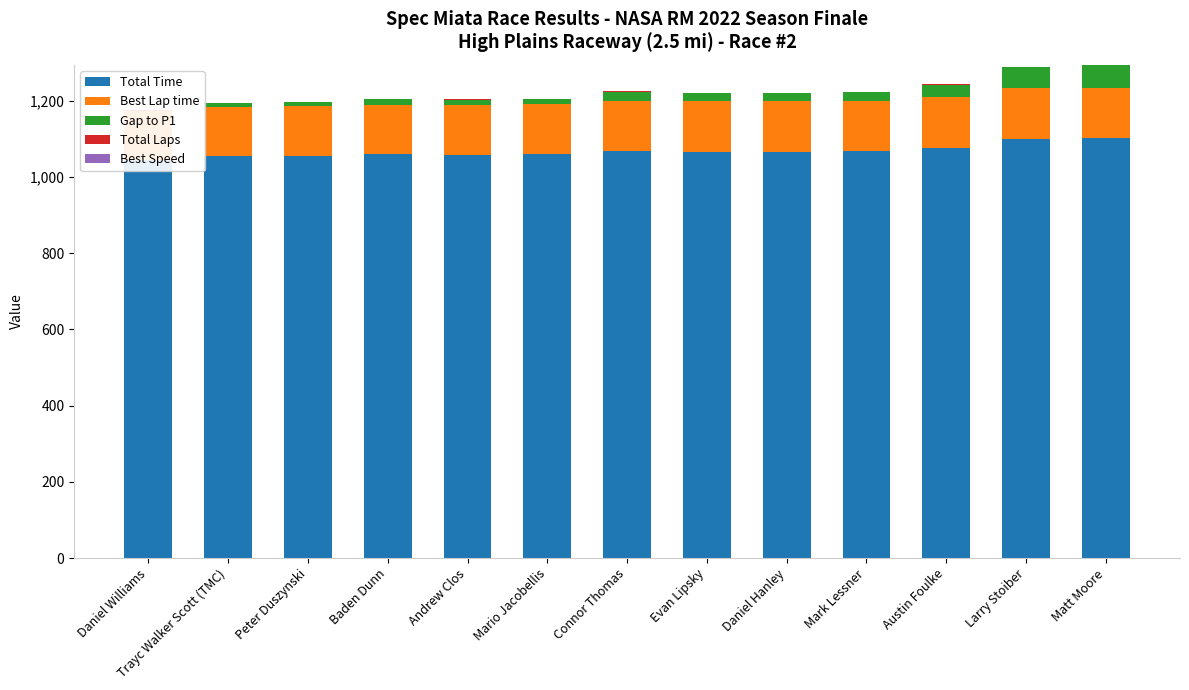

What is the label of the 2nd bar from the left?

Trayc Walker Scott (TMC)